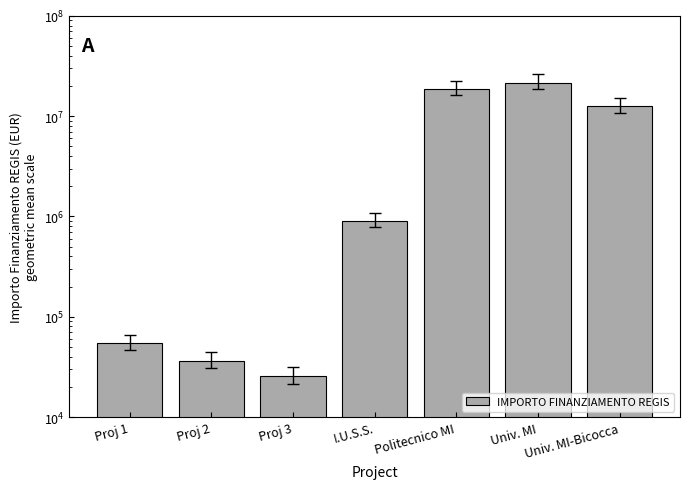

Reading left to right, extract all data points from this chart.

Proj 1=54144.9	Proj 2=36123.8	Proj 3=25552.0	I.U.S.S.=900630.0	Politecnico MI=18552987.0	Univ. MI=21615132.0	Univ. MI-Bicocca=12608826.0